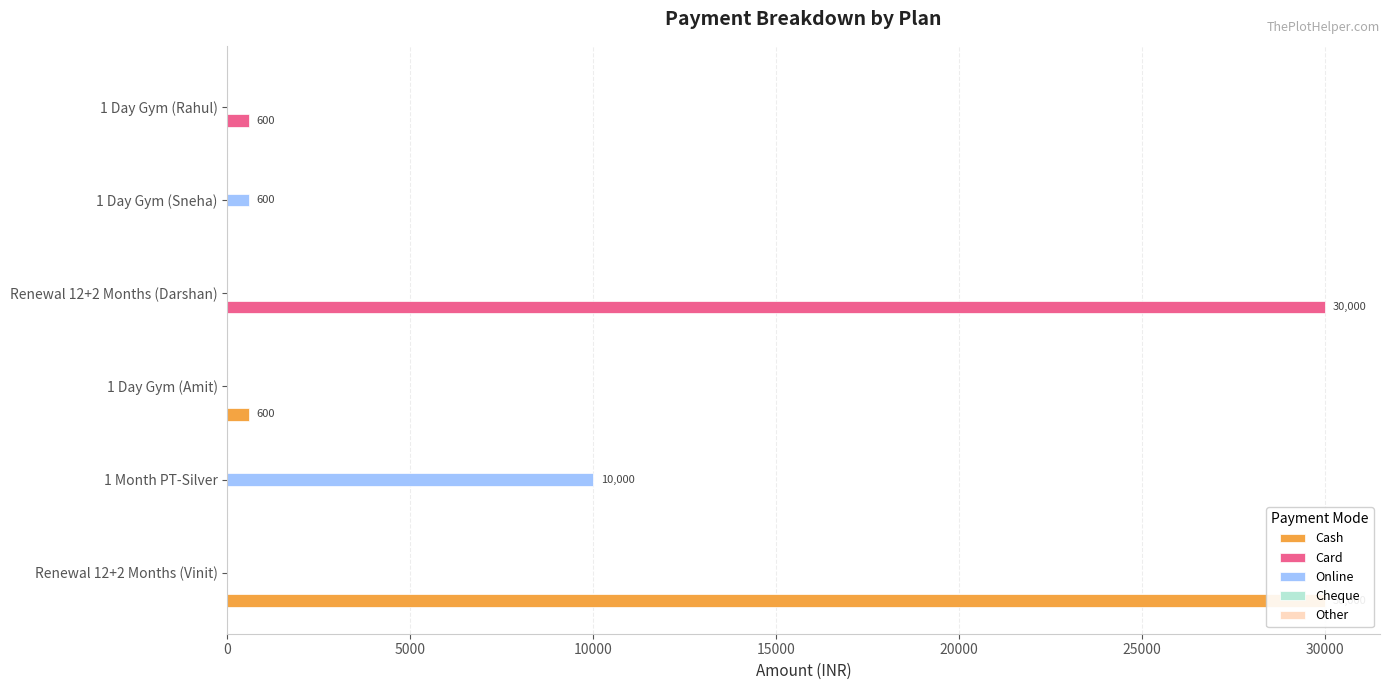

How many categories are shown in the chart?

6